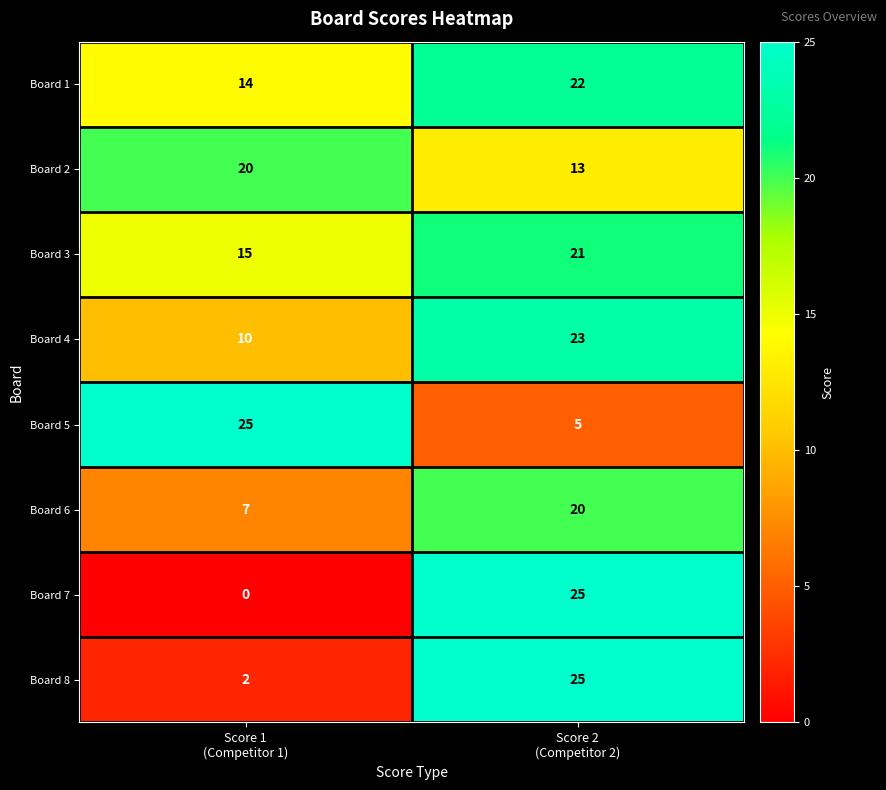

At Score 1
(Competitor 1), list the series in order from smallest to largest.

Board 7, Board 8, Board 6, Board 4, Board 1, Board 3, Board 2, Board 5